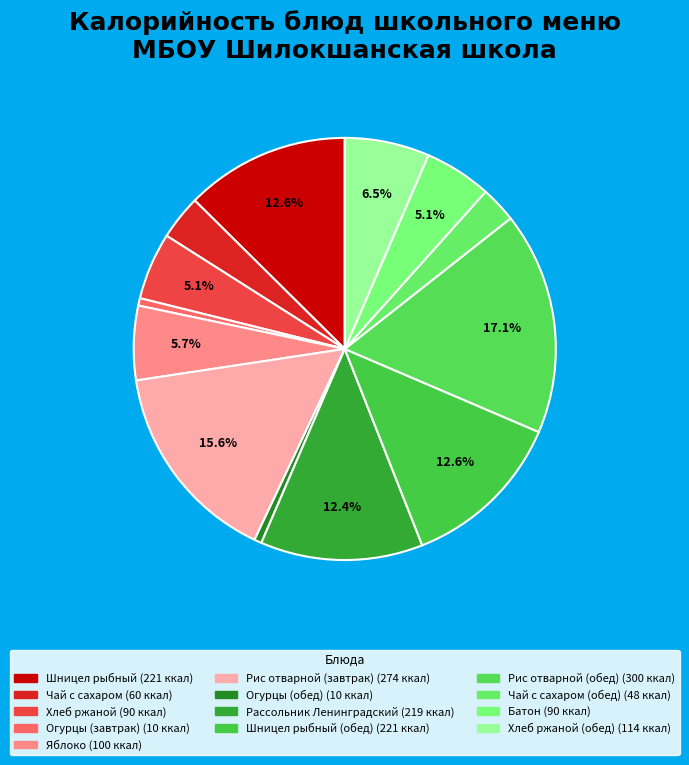

Which slice is the largest?

Рис отварной (обед)